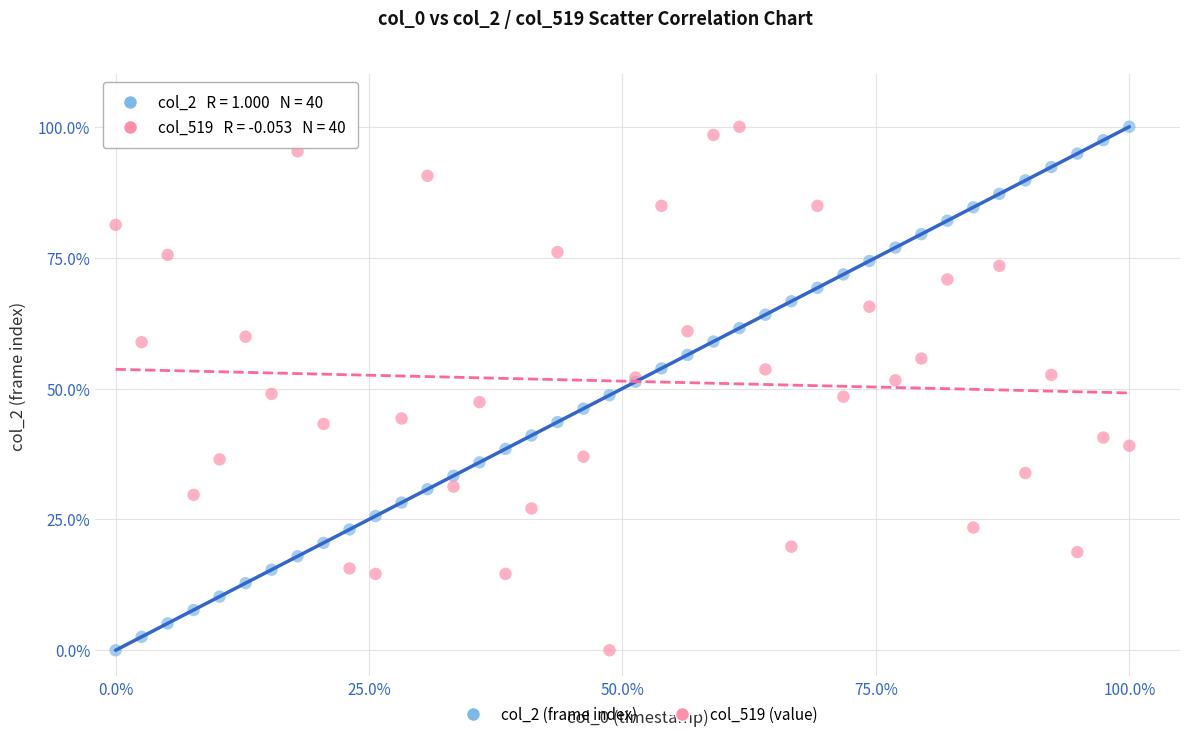

What is the X range (max minus min) for the scatter plot?

100.0